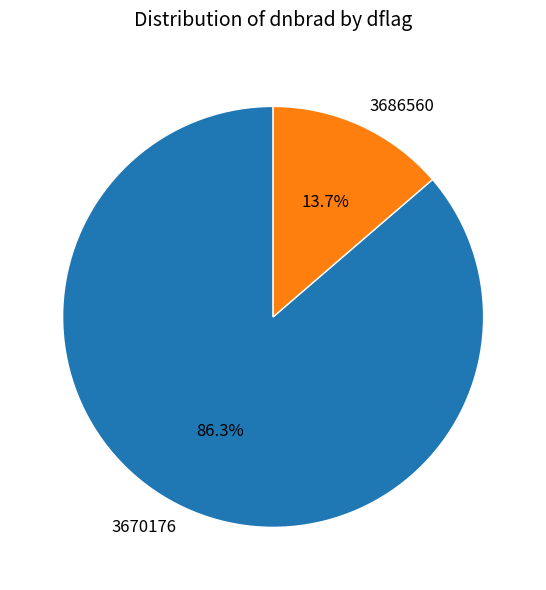

Does any single category account for the majority?

Yes